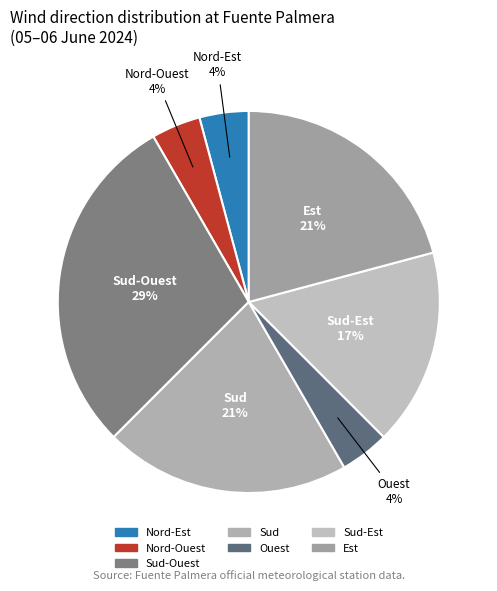

Is there any slice that represents more than half of the pie?

No